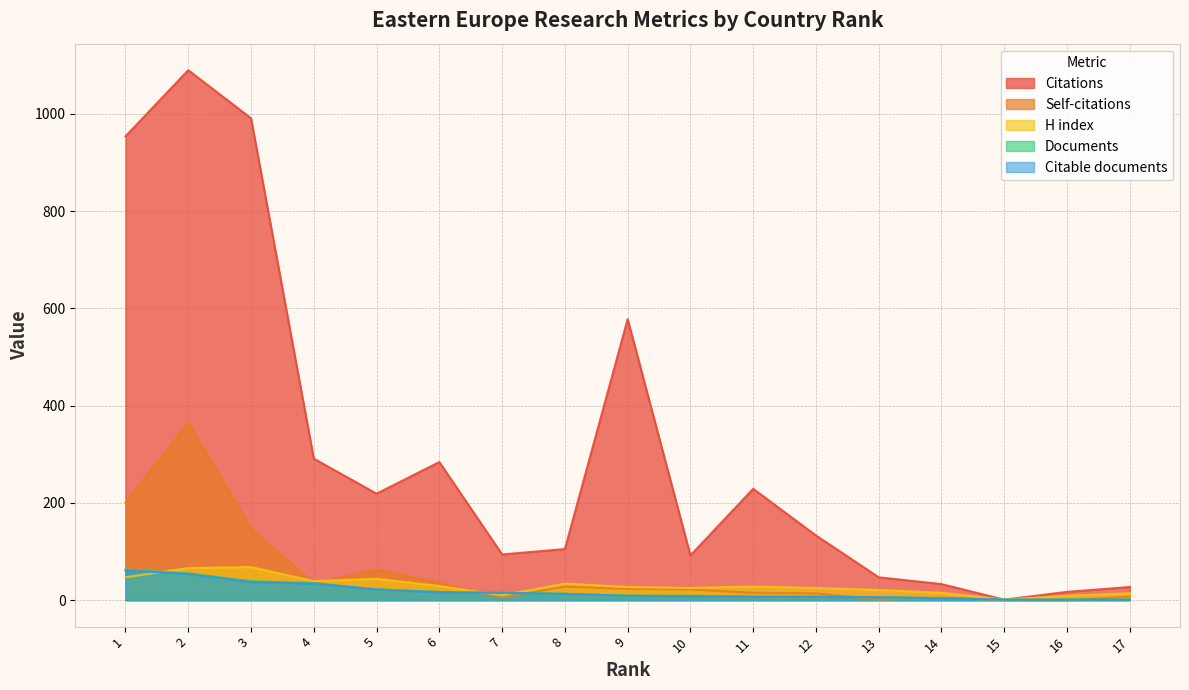

Between 9 and 15, which series saw the biggest shift?

Citations